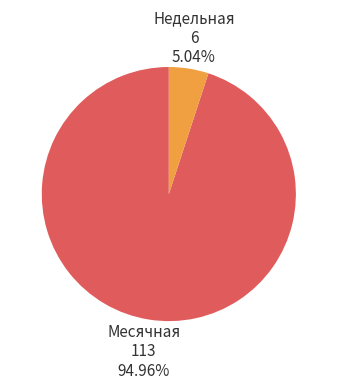

Count the number of slices in the pie.

2